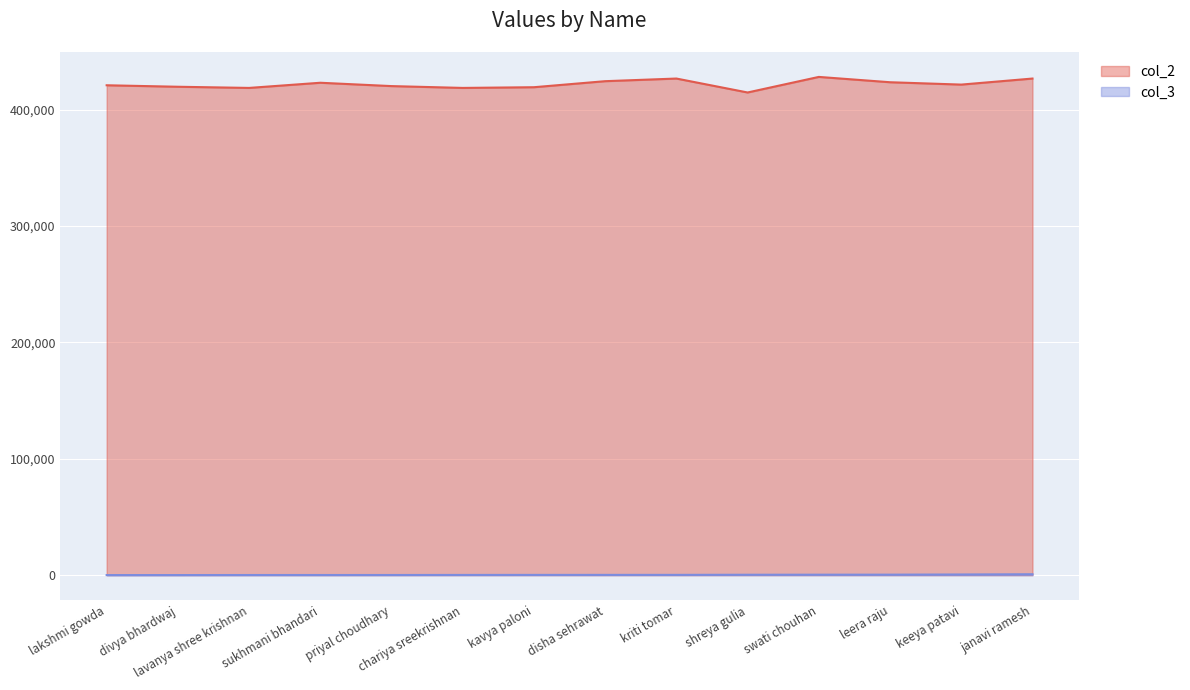

Rank the categories by value from lowest to highest.

shreya gulia, lavanya shree krishnan, chariya sreekrishnan, kavya paloni, divya bhardwaj, priyal choudhary, lakshmi gowda, keeya patavi, sukhmani bhandari, leera raju, disha sehrawat, janavi ramesh, kriti tomar, swati chouhan